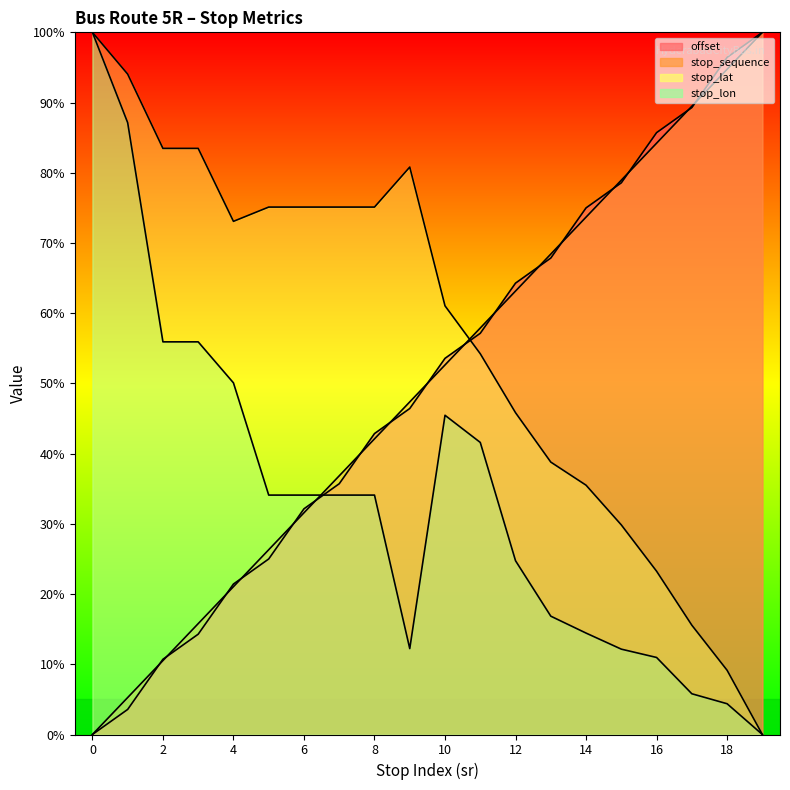

Does the chart display data point markers on the line(s)?

No